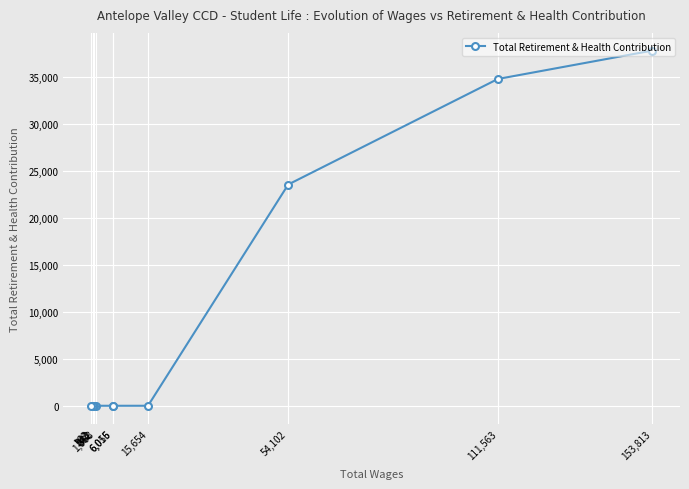

Does the chart display data point markers on the line(s)?

Yes